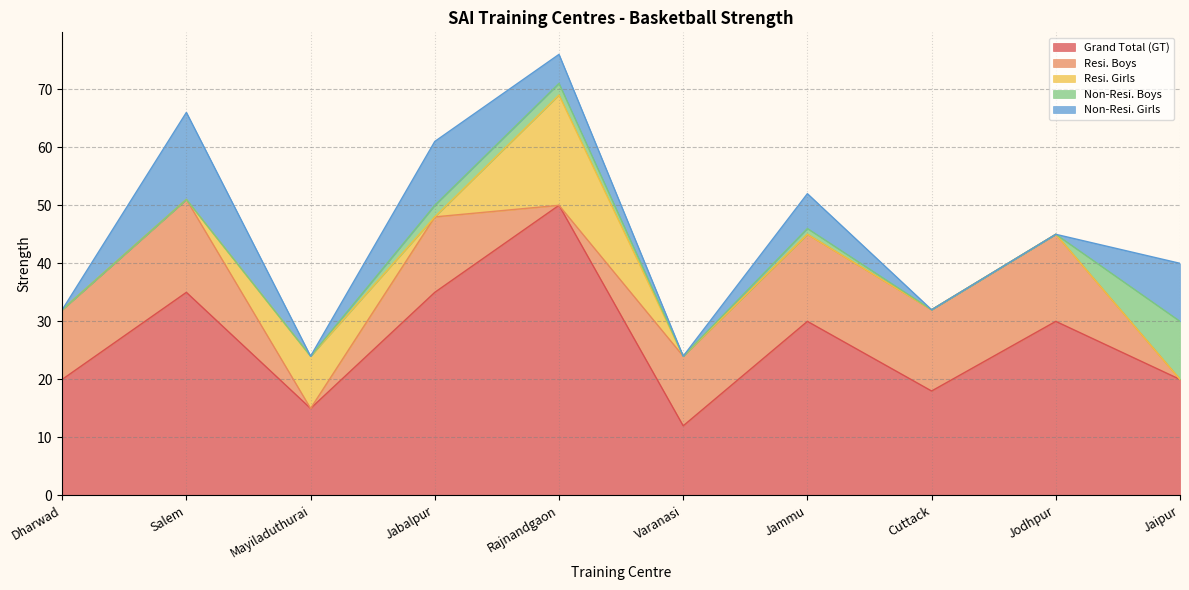

Which category has the highest value in the Resi. Boys series?

Salem